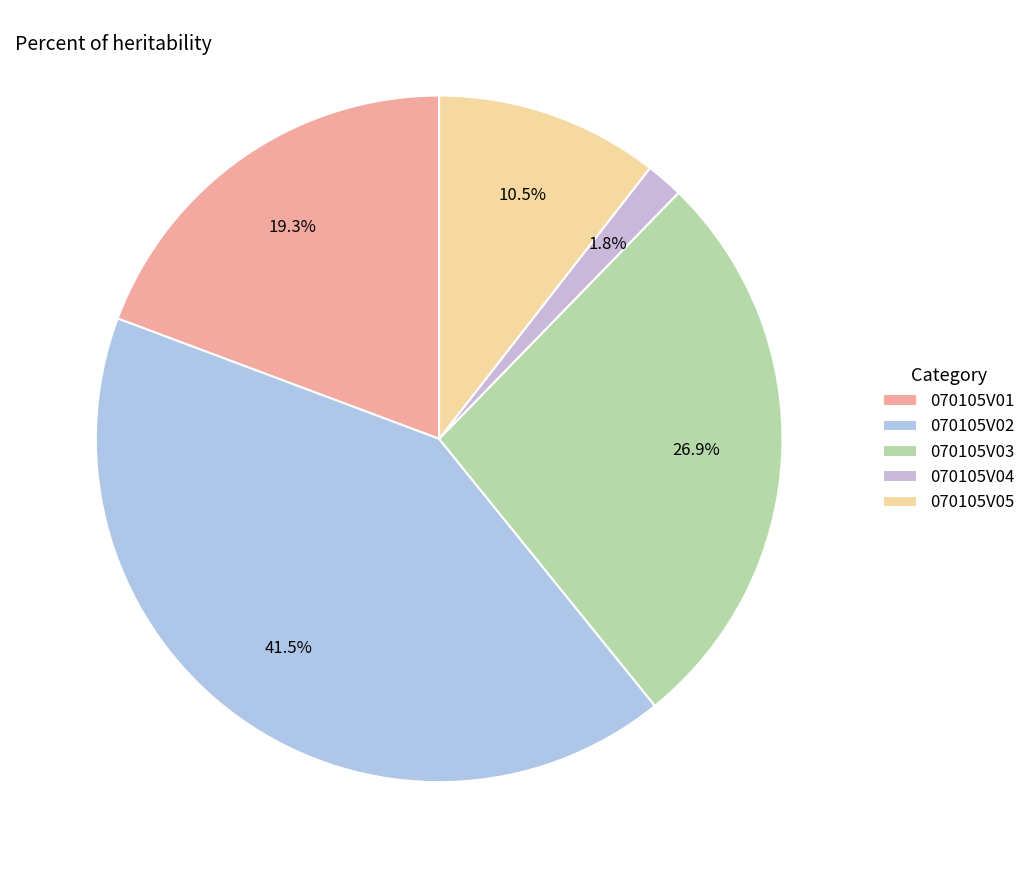

What percentage is NOT represented by 070105V01?

80.7%